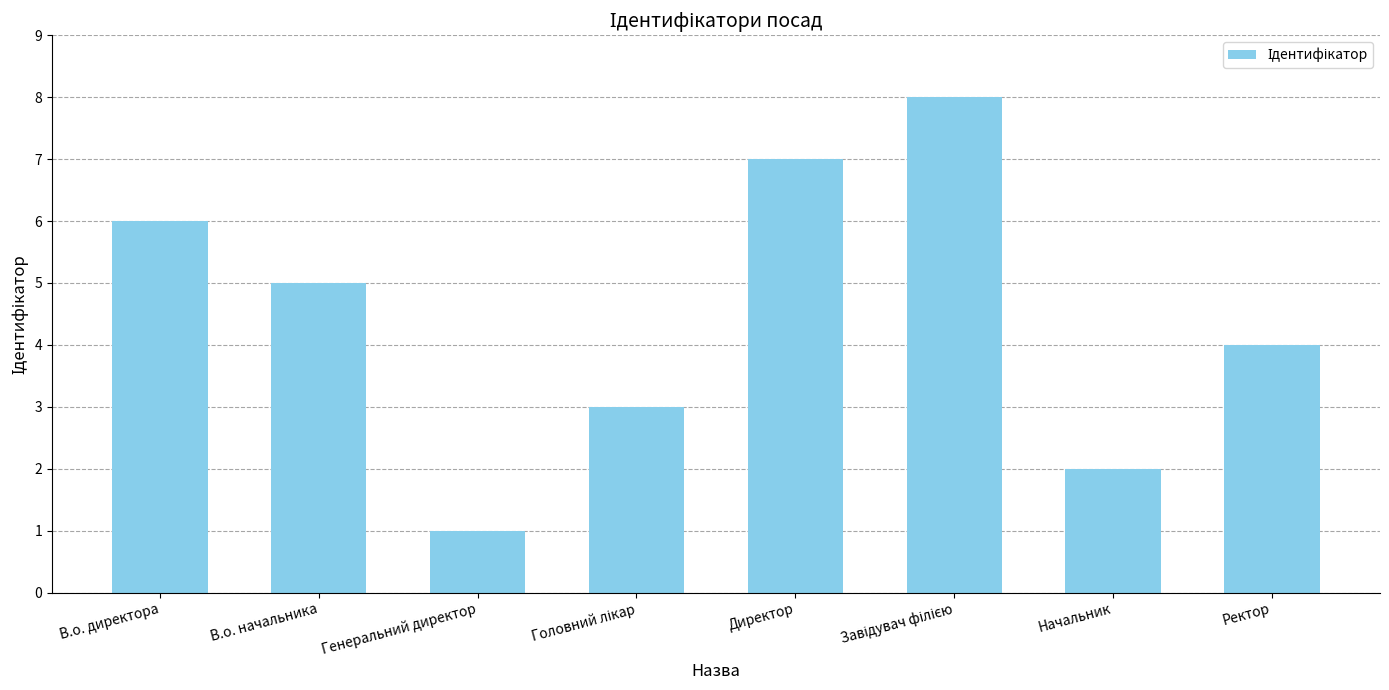

What is the difference between the maximum and minimum values?

7